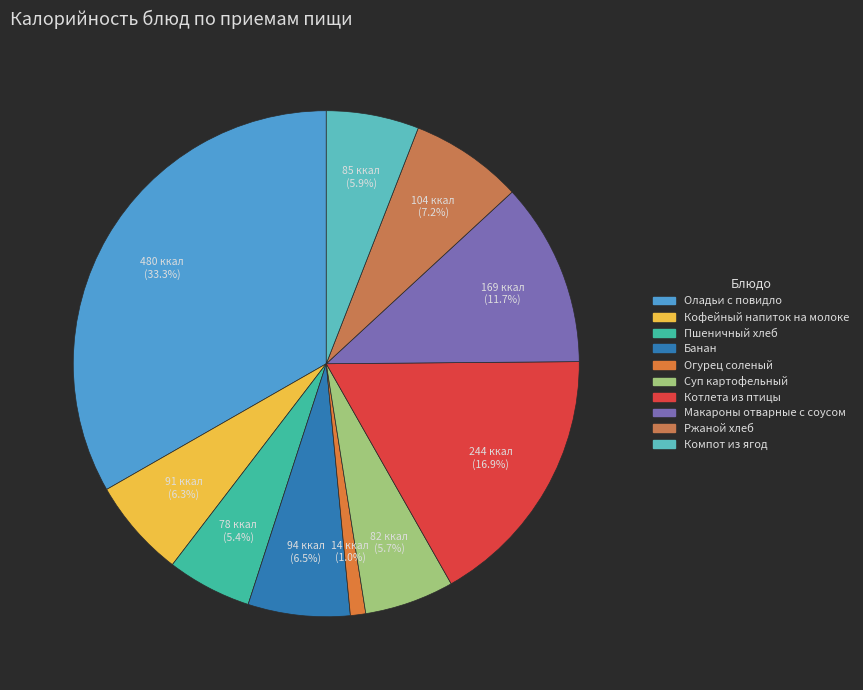

How many slices are in this pie chart?

10